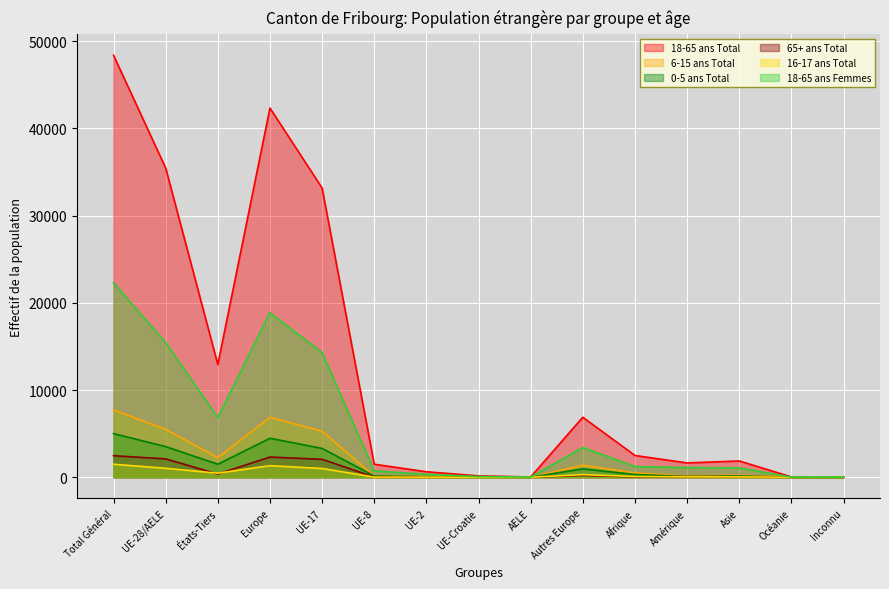

True or false: 6-15 ans Total and 16-17 ans Total cross at least once.

False